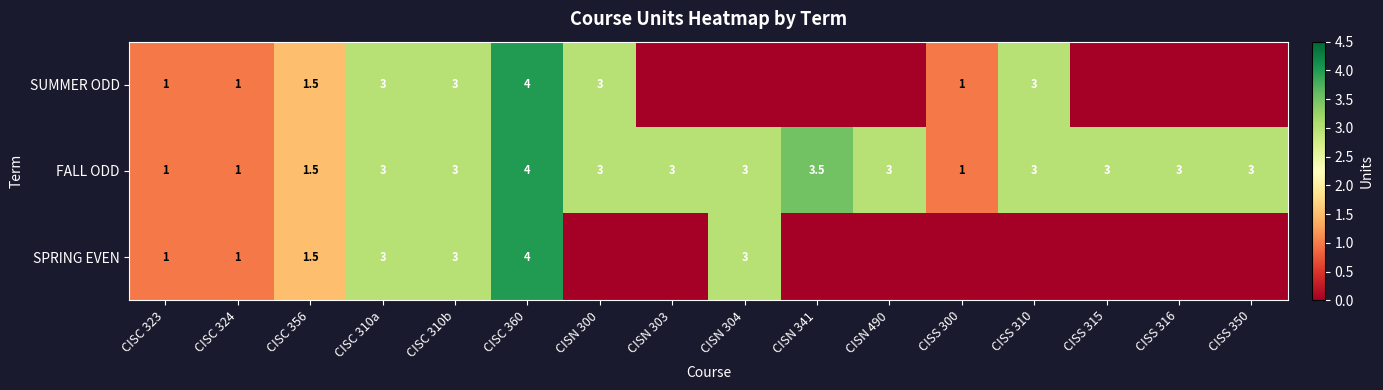

True or false: SPRING EVEN has a value of 1.0 at CISC 324.

True